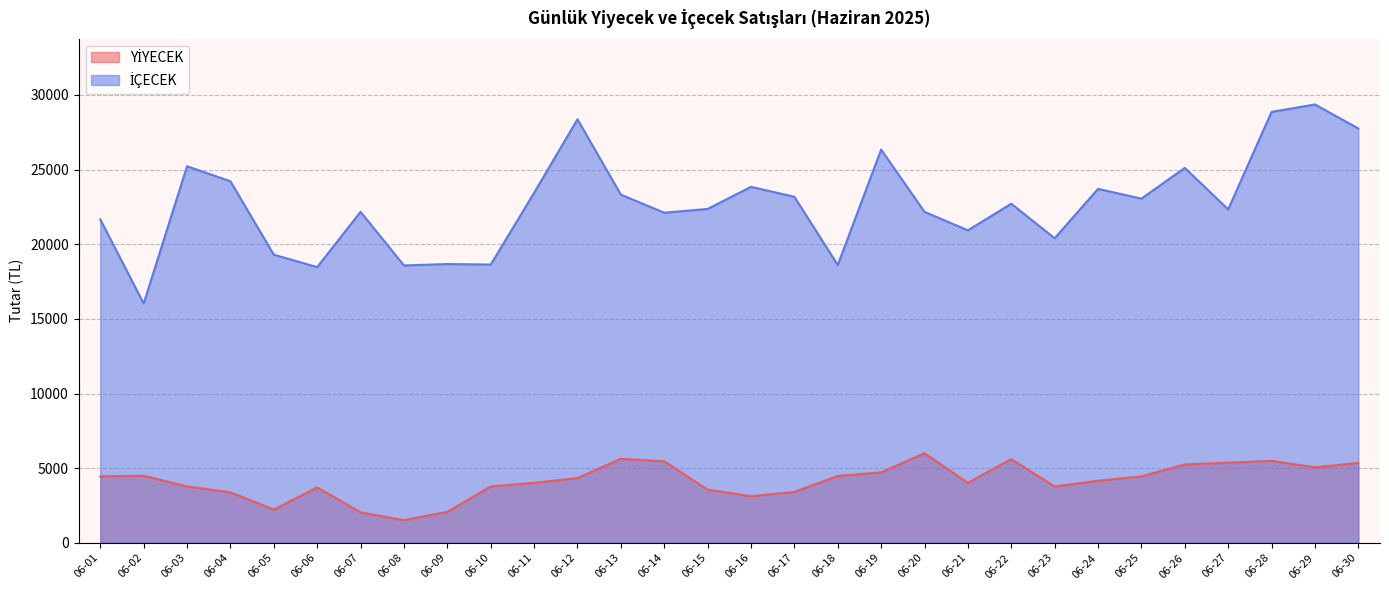

Does the chart display data point markers on the line(s)?

No